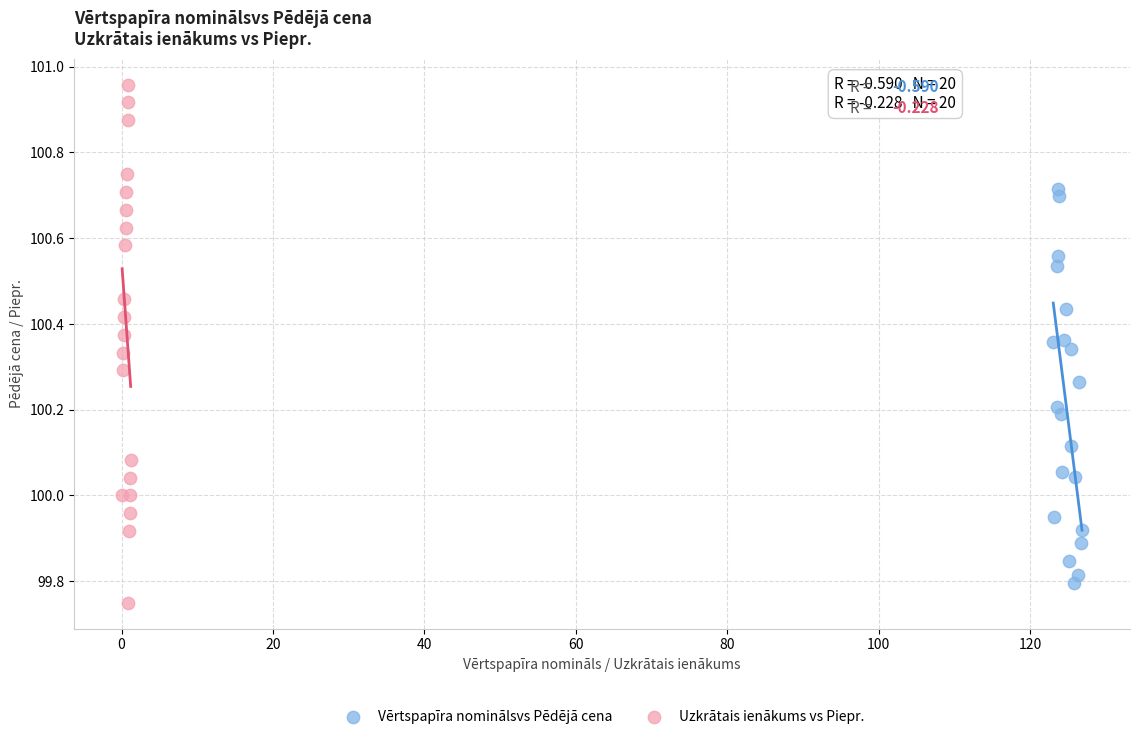

Which series reaches the maximum Y coordinate?

Uzkrātais ienākums vs Piepr.